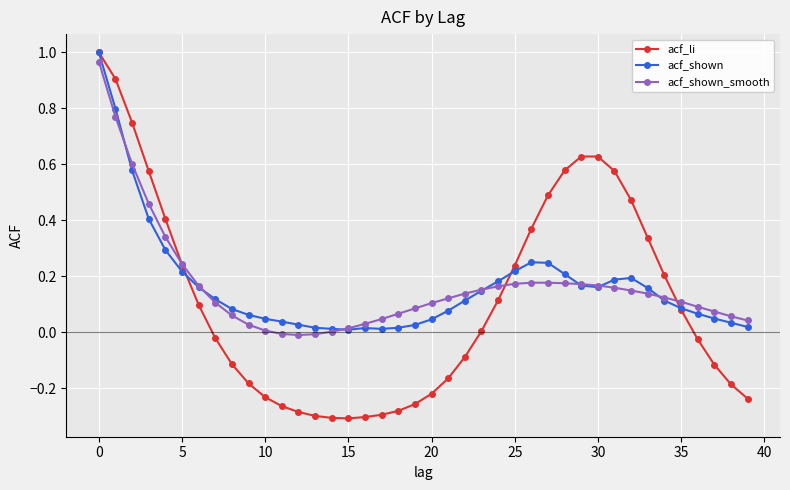

Which series has the largest range (max minus min)?

acf_li